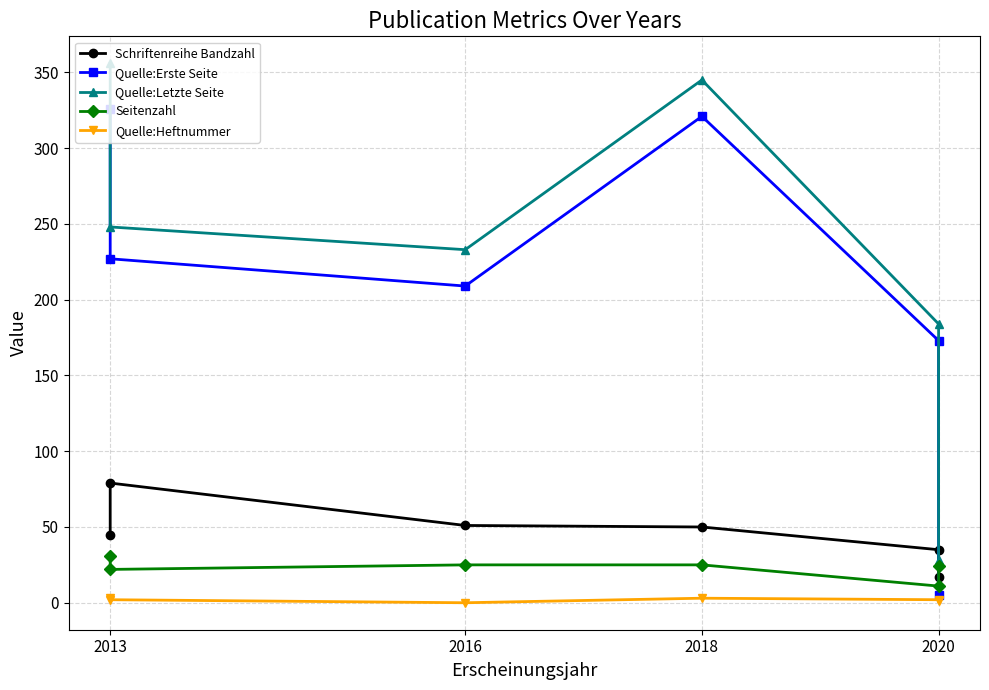

True or false: Quelle:Heftnummer and Seitenzahl intersect in this chart.

False